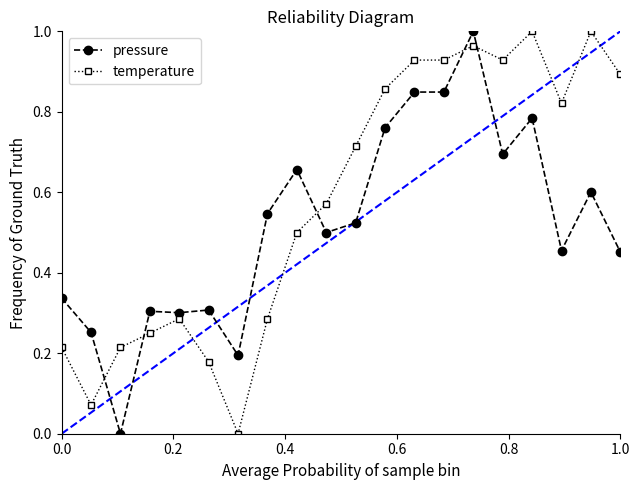

Rank the series by their average value, from highest to lowest.

temperature, pressure